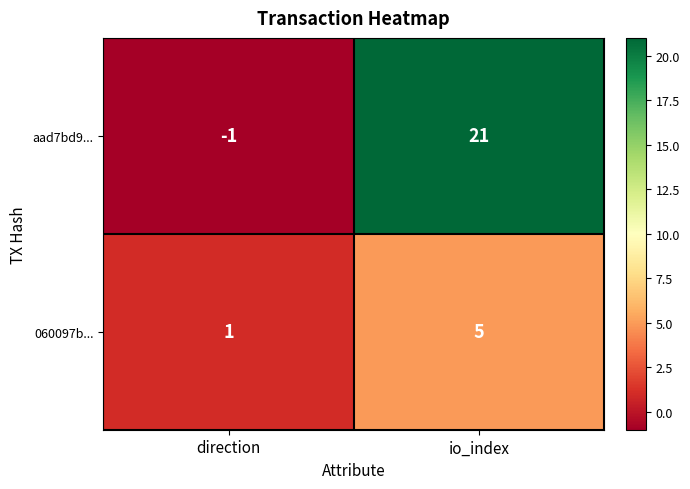

The value of 060097b... at direction is 1. True or false?

True